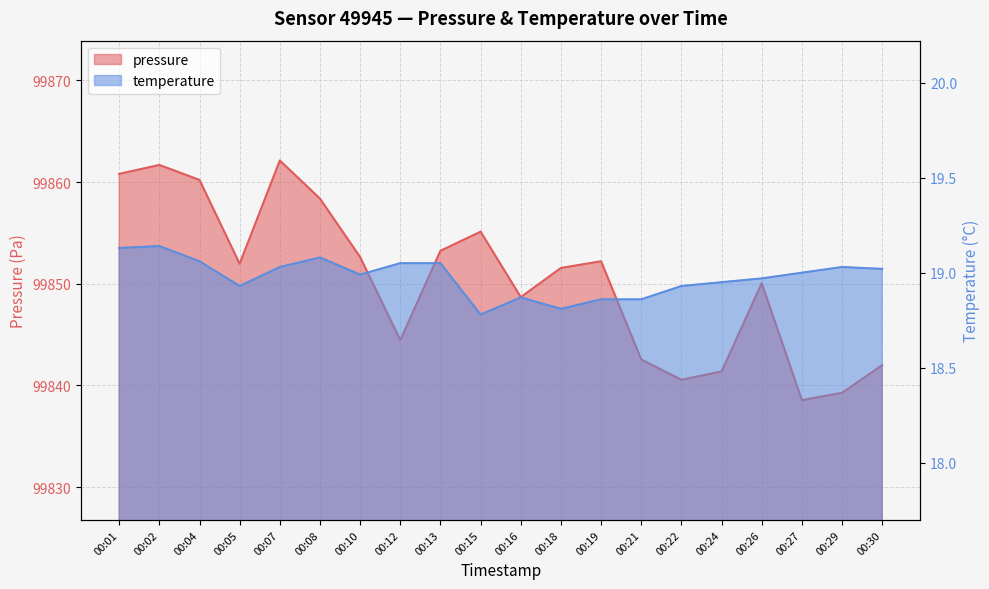

At which category does pressure reach its first local valley?

00:05